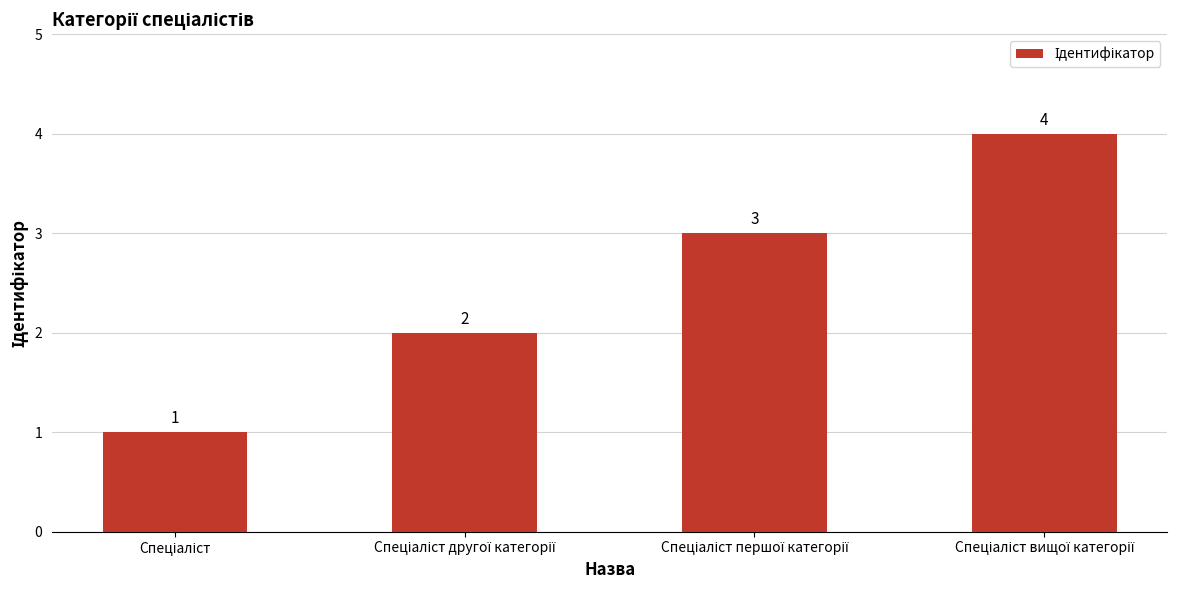

What is the greatest value displayed?

4